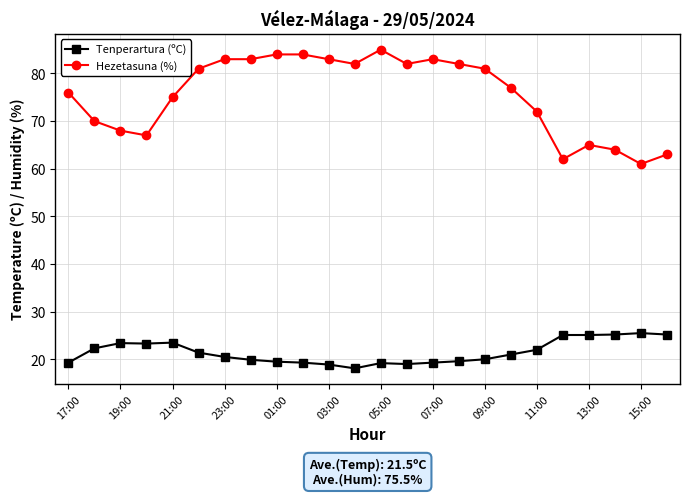

What is the difference between the second highest and minimum values in the Hezetasuna (%) series?

23.0